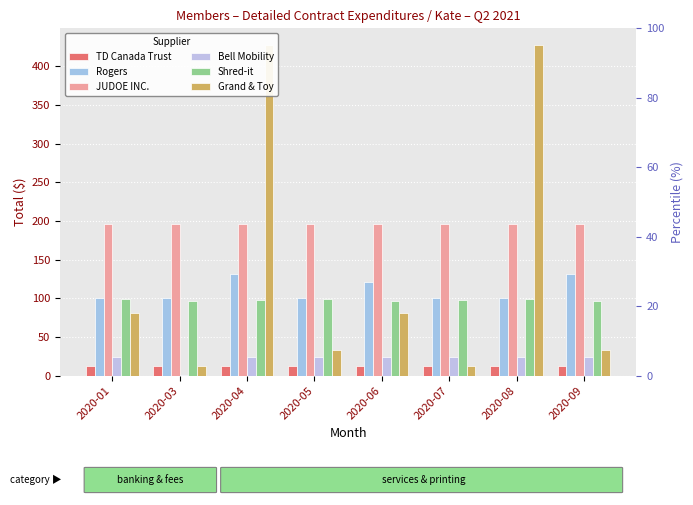

What is the highest value of the Bell Mobility series?

24.0